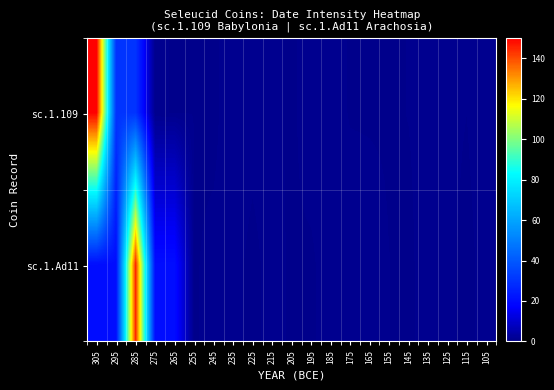

What is the spread (max minus min) of values at 295?

10.2